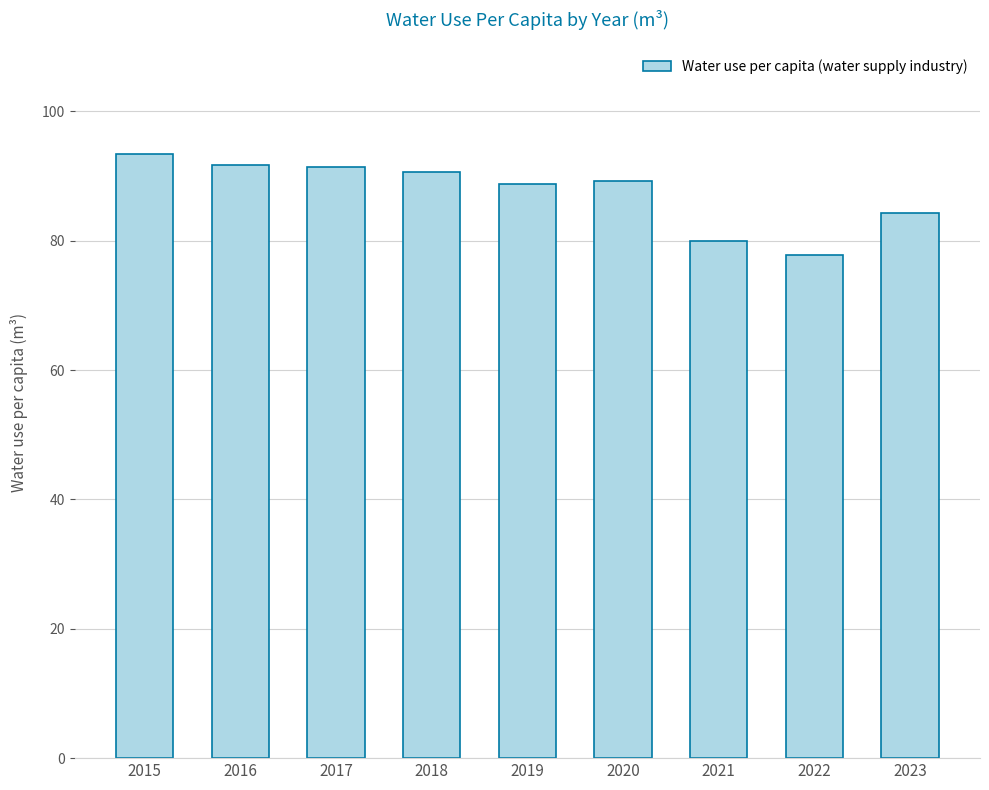

What is the difference between the maximum and minimum values?

15.7